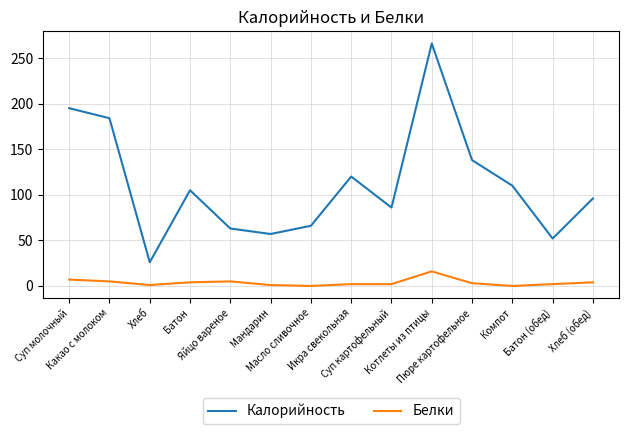

Rank the series by their maximum value, from highest to lowest.

Калорийность, Белки